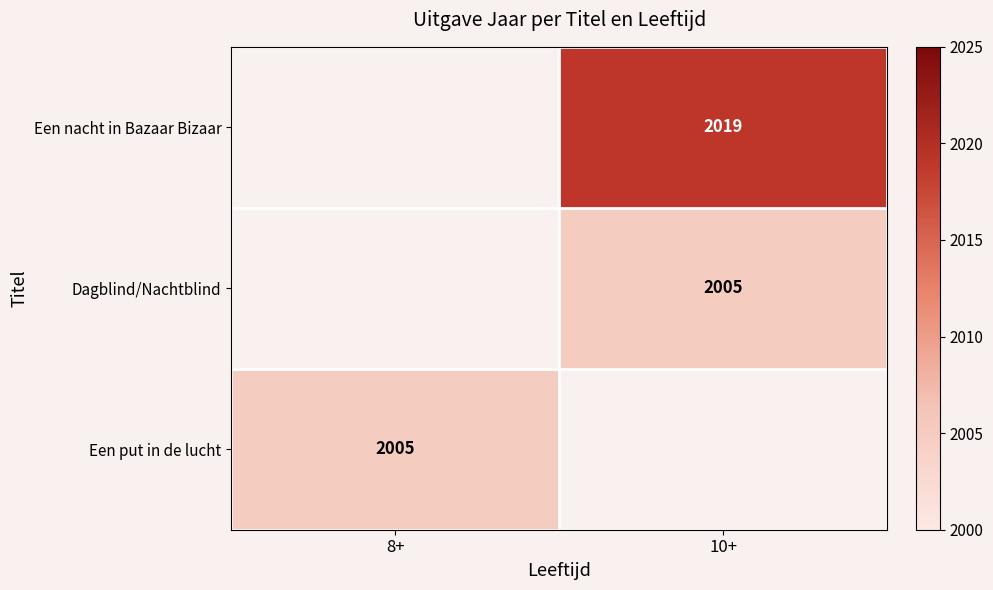

True or false: Dagblind/Nachtblind has a value of 574 at 10+.

False